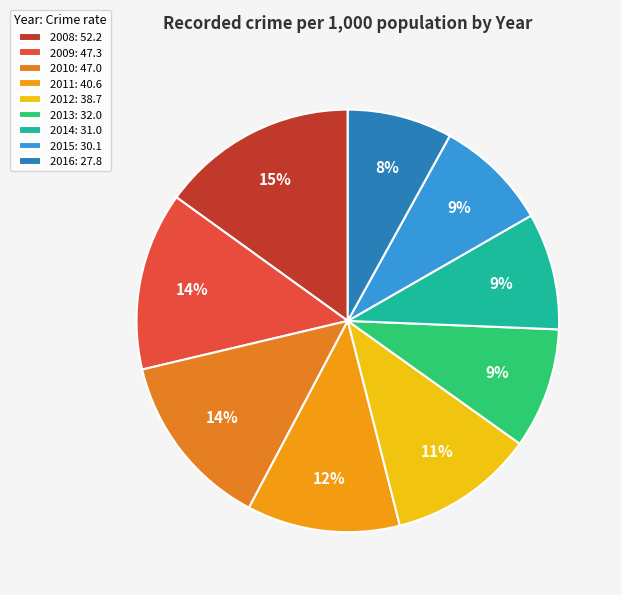

What is the ratio of the value at 2009 to the value at 2015?

1.6